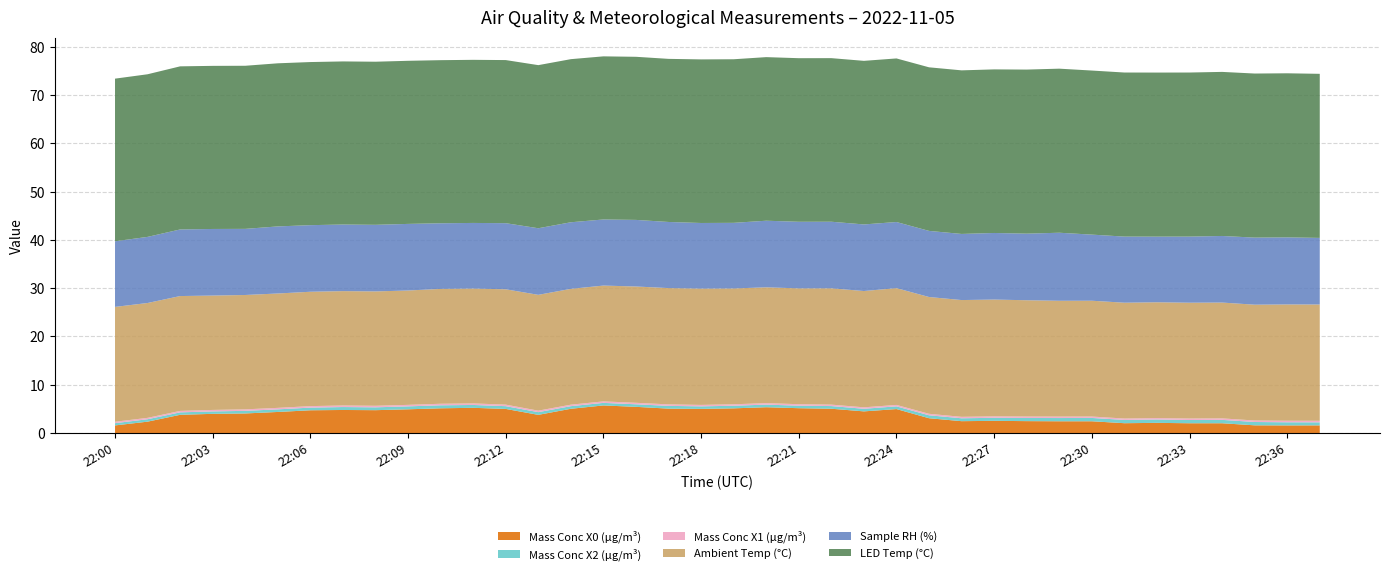

Reading left to right, list all the values displayed in this chart.

Mass Conc X0 (μg/m³): 22:00=1.6	22:01=2.4	22:02=3.8	22:03=4.0	22:04=4.0	22:05=4.4	22:06=4.7	22:07=4.8	22:08=4.7	22:09=4.9	22:10=5.1	22:11=5.2	22:12=5.0	22:13=3.8	22:14=5.0	22:15=5.7	22:16=5.4	22:17=5.0	22:18=5.0	22:19=5.1	22:20=5.3	22:21=5.1	22:22=5.0	22:23=4.5	22:24=5.0	22:25=3.1	22:26=2.5	22:27=2.5	22:28=2.5	22:29=2.4	22:30=2.4	22:31=2.0	22:32=2.1	22:33=2.0	22:34=2.0	22:35=1.6	22:36=1.6	22:37=1.6
Mass Conc X2 (μg/m³): 22:00=0.5	22:01=0.5	22:02=0.5	22:03=0.5	22:04=0.5	22:05=0.5	22:06=0.6	22:07=0.6	22:08=0.6	22:09=0.6	22:10=0.6	22:11=0.6	22:12=0.6	22:13=0.6	22:14=0.5	22:15=0.5	22:16=0.5	22:17=0.6	22:18=0.5	22:19=0.5	22:20=0.5	22:21=0.5	22:22=0.6	22:23=0.5	22:24=0.6	22:25=0.6	22:26=0.6	22:27=0.6	22:28=0.7	22:29=0.7	22:30=0.7	22:31=0.7	22:32=0.7	22:33=0.7	22:34=0.7	22:35=0.7	22:36=0.7	22:37=0.6
Mass Conc X1 (μg/m³): 22:00=0.3	22:01=0.3	22:02=0.3	22:03=0.3	22:04=0.3	22:05=0.3	22:06=0.3	22:07=0.3	22:08=0.3	22:09=0.3	22:10=0.3	22:11=0.3	22:12=0.3	22:13=0.3	22:14=0.3	22:15=0.3	22:16=0.3	22:17=0.3	22:18=0.3	22:19=0.3	22:20=0.3	22:21=0.3	22:22=0.3	22:23=0.3	22:24=0.3	22:25=0.3	22:26=0.3	22:27=0.3	22:28=0.3	22:29=0.3	22:30=0.3	22:31=0.3	22:32=0.3	22:33=0.3	22:34=0.3	22:35=0.3	22:36=0.3	22:37=0.3
Ambient Temp (°C): 22:00=23.8	22:01=23.8	22:02=23.8	22:03=23.7	22:04=23.7	22:05=23.7	22:06=23.7	22:07=23.7	22:08=23.7	22:09=23.7	22:10=23.8	22:11=23.8	22:12=23.9	22:13=24.0	22:14=24.0	22:15=24.0	22:16=24.1	22:17=24.1	22:18=24.1	22:19=24.0	22:20=24.0	22:21=24.0	22:22=24.1	22:23=24.1	22:24=24.2	22:25=24.2	22:26=24.2	22:27=24.2	22:28=24.1	22:29=24.0	22:30=24.0	22:31=24.0	22:32=24.0	22:33=24.0	22:34=24.0	22:35=24.0	22:36=24.1	22:37=24.1
Sample RH (%): 22:00=13.6	22:01=13.7	22:02=13.8	22:03=13.8	22:04=13.7	22:05=13.9	22:06=13.8	22:07=13.8	22:08=13.8	22:09=13.8	22:10=13.6	22:11=13.6	22:12=13.7	22:13=13.8	22:14=13.8	22:15=13.7	22:16=13.8	22:17=13.7	22:18=13.6	22:19=13.6	22:20=13.8	22:21=13.8	22:22=13.8	22:23=13.8	22:24=13.7	22:25=13.7	22:26=13.7	22:27=13.8	22:28=13.8	22:29=14.1	22:30=13.7	22:31=13.7	22:32=13.6	22:33=13.7	22:34=13.8	22:35=13.9	22:36=13.9	22:37=13.8
LED Temp (°C): 22:00=33.7	22:01=33.7	22:02=33.8	22:03=33.8	22:04=33.8	22:05=33.8	22:06=33.8	22:07=33.8	22:08=33.8	22:09=33.8	22:10=33.8	22:11=33.8	22:12=33.8	22:13=33.8	22:14=33.8	22:15=33.8	22:16=33.8	22:17=33.8	22:18=33.9	22:19=33.9	22:20=33.9	22:21=33.9	22:22=33.9	22:23=33.9	22:24=33.9	22:25=33.9	22:26=33.9	22:27=33.9	22:28=34.0	22:29=34.0	22:30=34.0	22:31=34.0	22:32=34.0	22:33=34.0	22:34=34.0	22:35=34.0	22:36=34.0	22:37=34.0